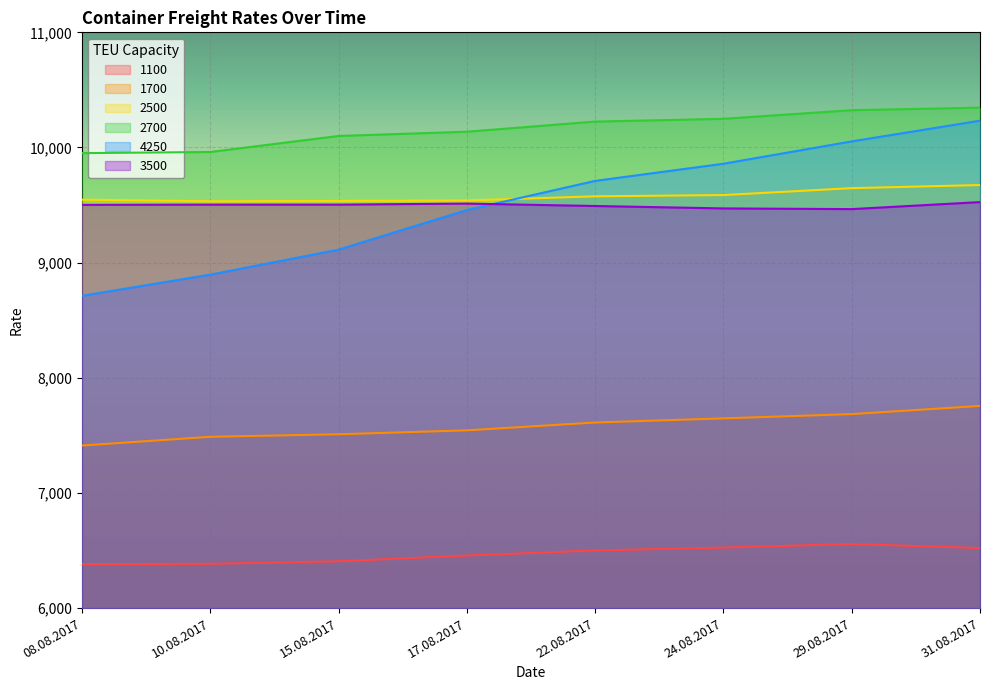

Rank the series at 15.08.2017 from highest to lowest value.

2700, 2500, 3500, 4250, 1700, 1100